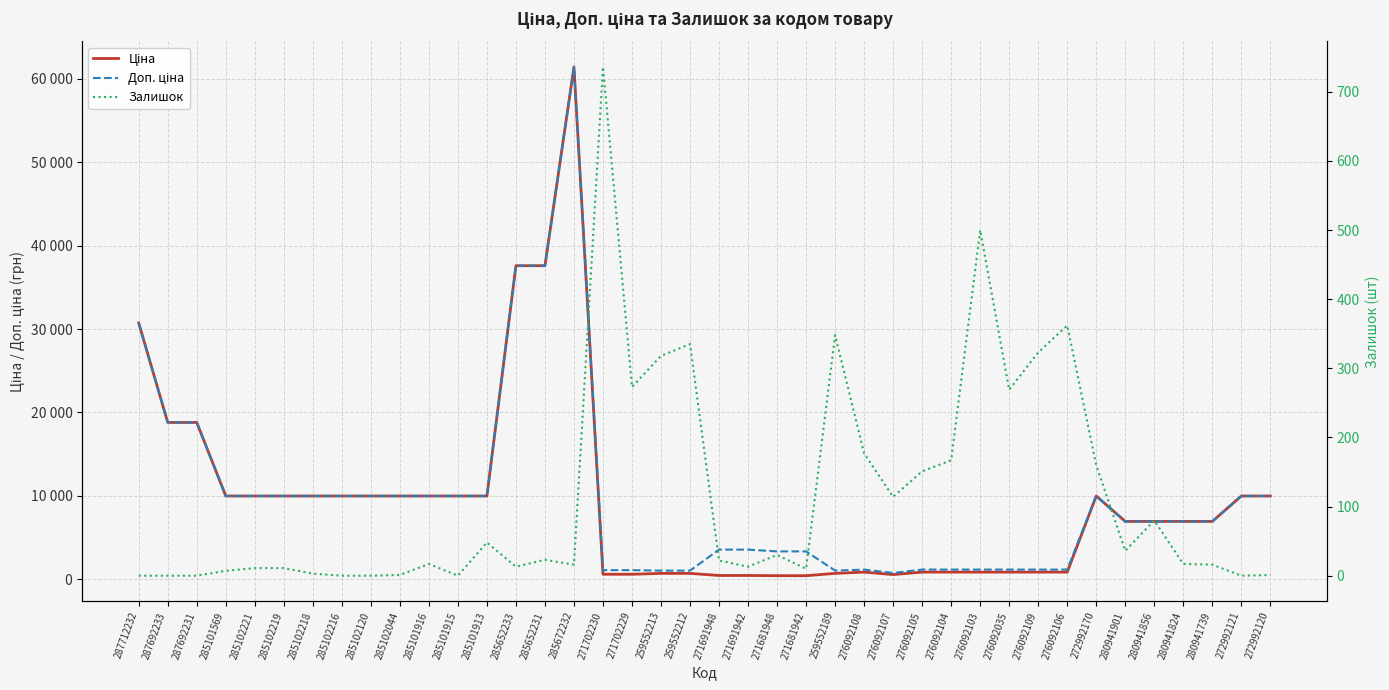

At which category is the sum across all series the highest?

285672232